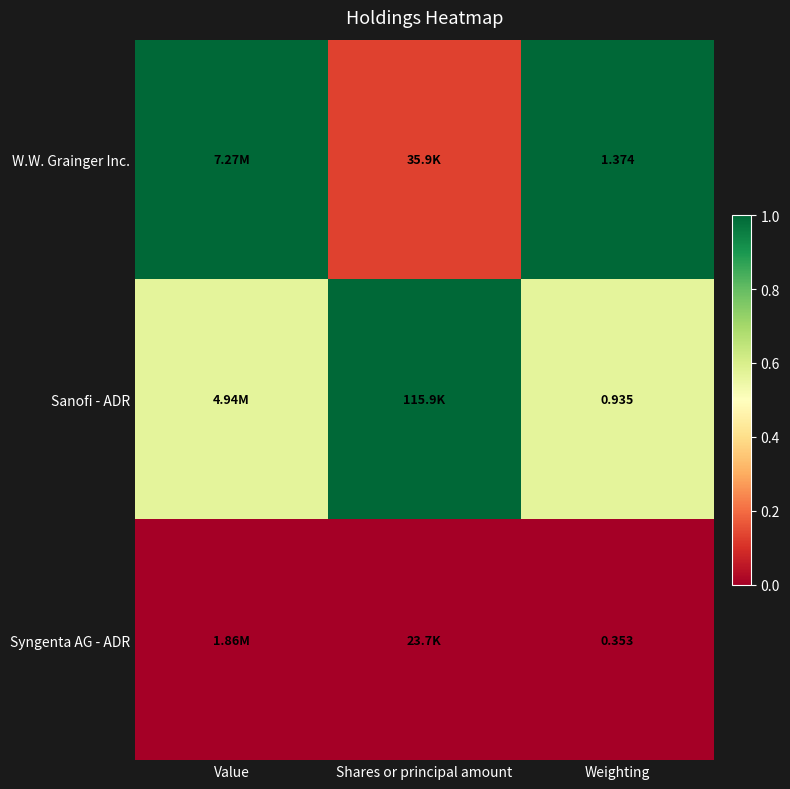

At Weighting, list the series in order from largest to smallest.

W.W. Grainger Inc., Sanofi - ADR, Syngenta AG - ADR